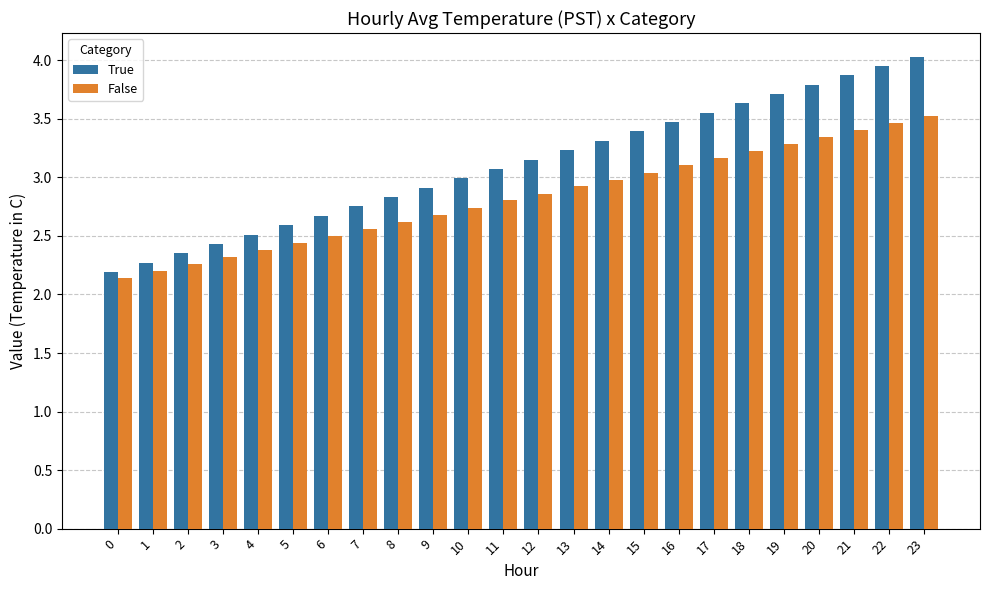

Does the chart contain stacked bars?

No